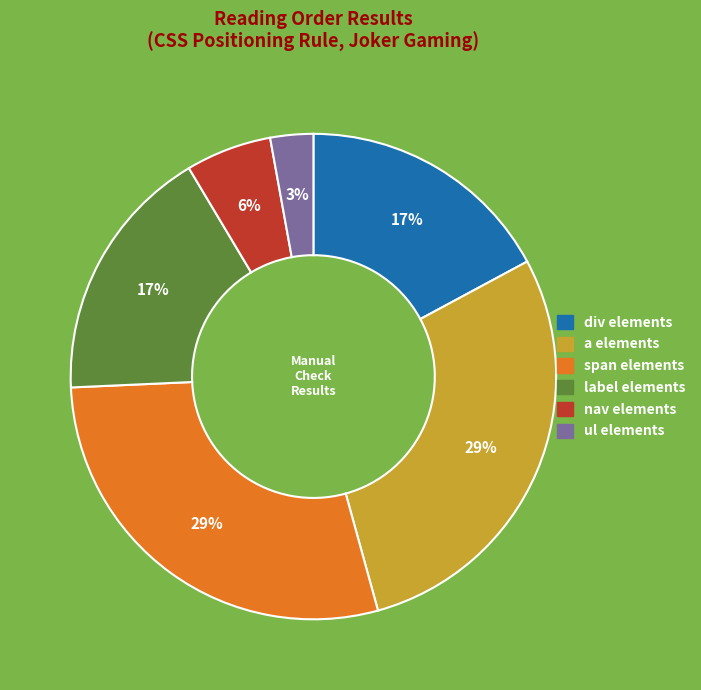

To the nearest percent, what is the difference between the largest and smallest slice percentages?

26%